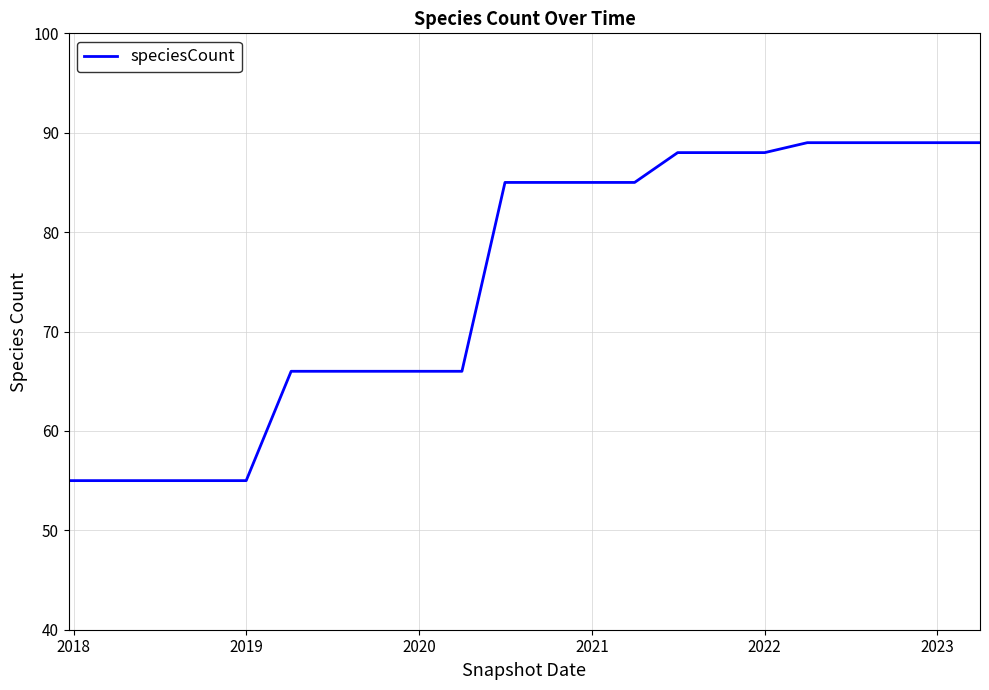

What is the smallest value displayed?

55